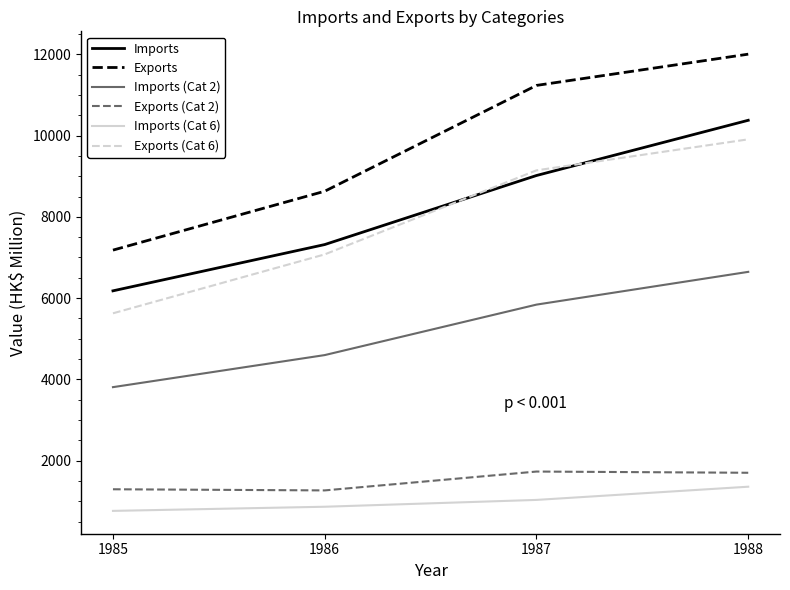

Where is the first local minimum for Exports (Cat 2)?

1986